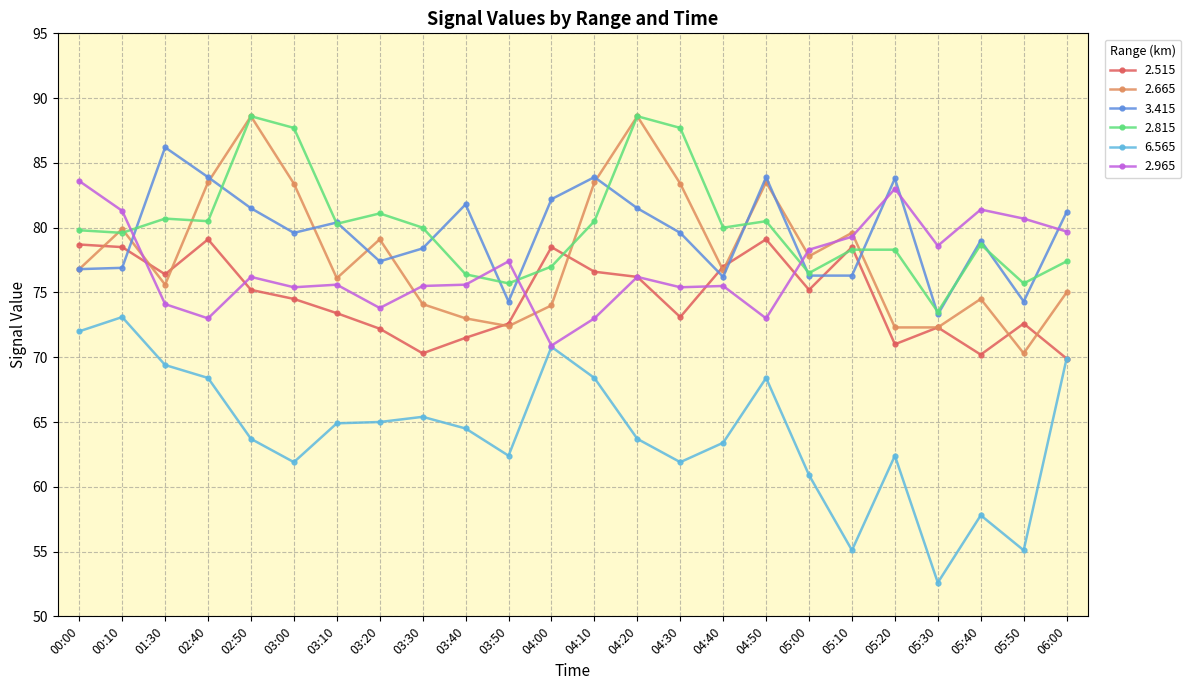

True or false: 2.965 and 2.815 cross at least once.

True